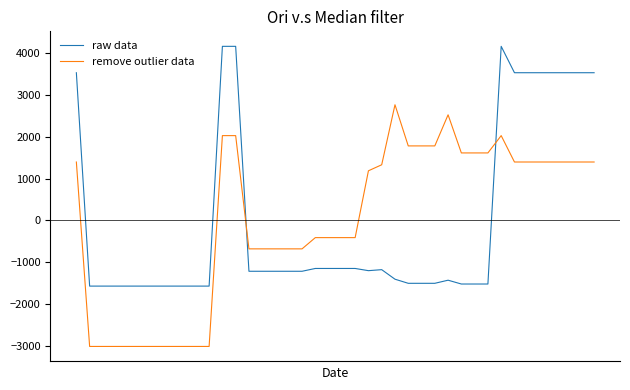

What is the highest value of the remove outlier data series?

2762.9